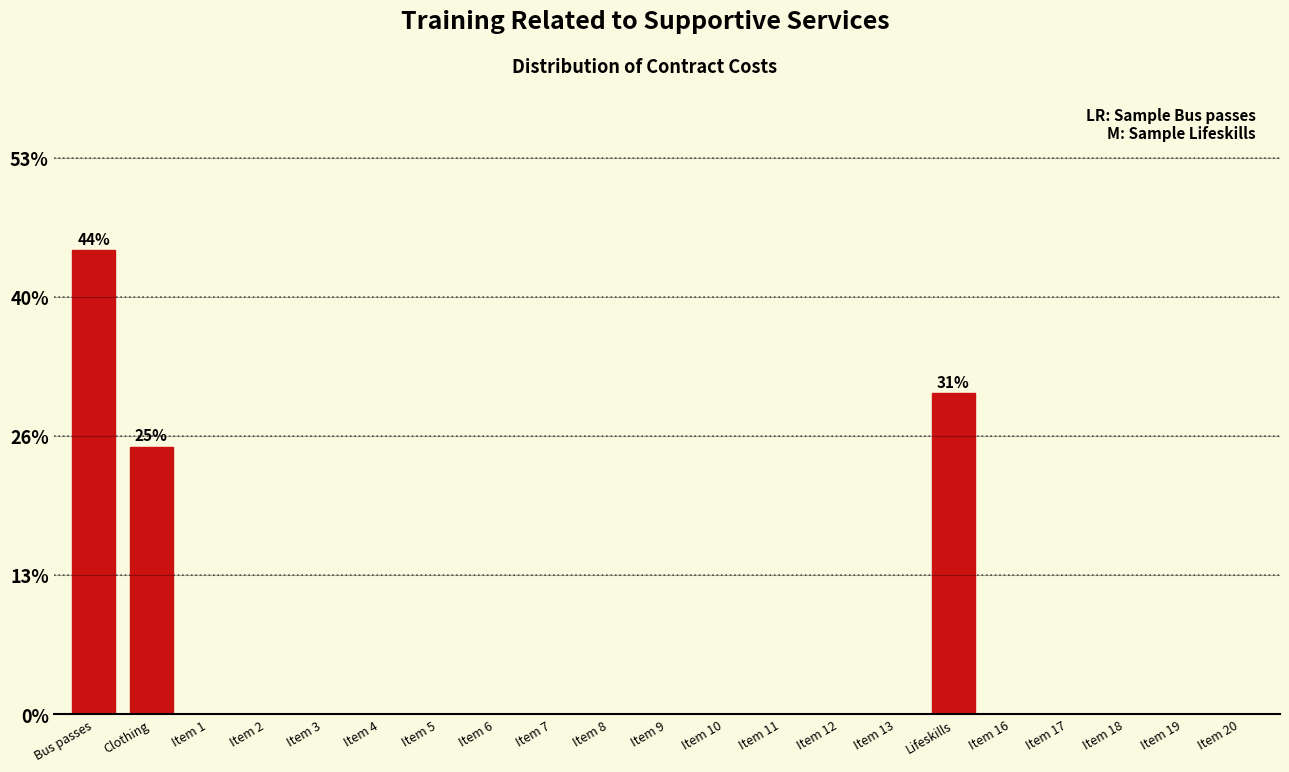

Reading left to right, extract all data points from this chart.

Bus passes=44.1	Clothing=25.4	Item 1=0.0	Item 2=0.0	Item 3=0.0	Item 4=0.0	Item 5=0.0	Item 6=0.0	Item 7=0.0	Item 8=0.0	Item 9=0.0	Item 10=0.0	Item 11=0.0	Item 12=0.0	Item 13=0.0	Lifeskills=30.5	Item 16=0.0	Item 17=0.0	Item 18=0.0	Item 19=0.0	Item 20=0.0